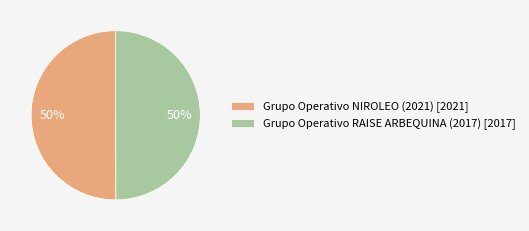

To the nearest percent, what percentage of the pie is Grupo Operativo NIROLEO (2021)?

50%